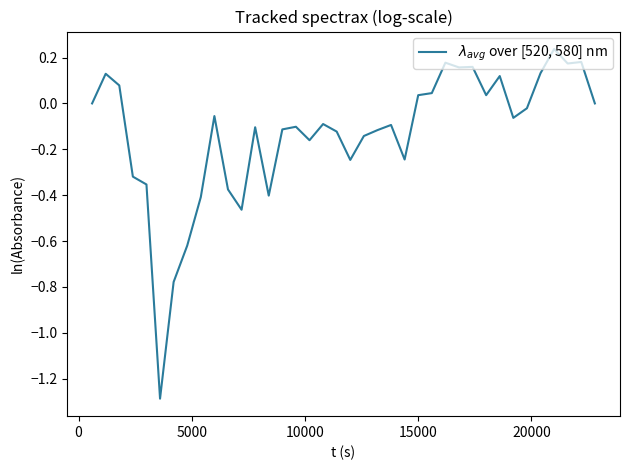

How many data points does each series have?

39